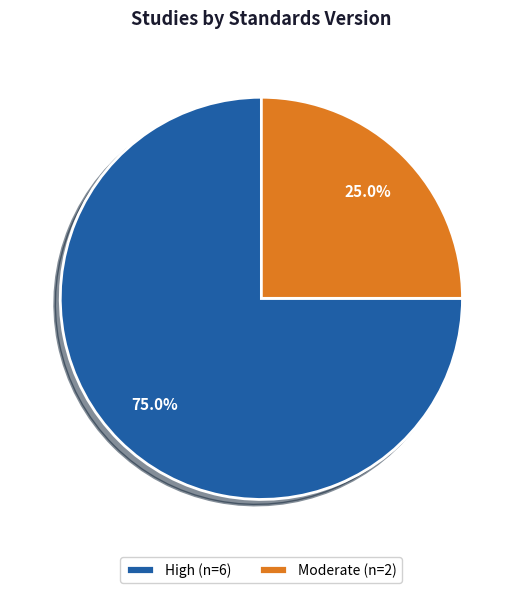

What is the smallest slice in the pie chart?

Moderate (n=2)